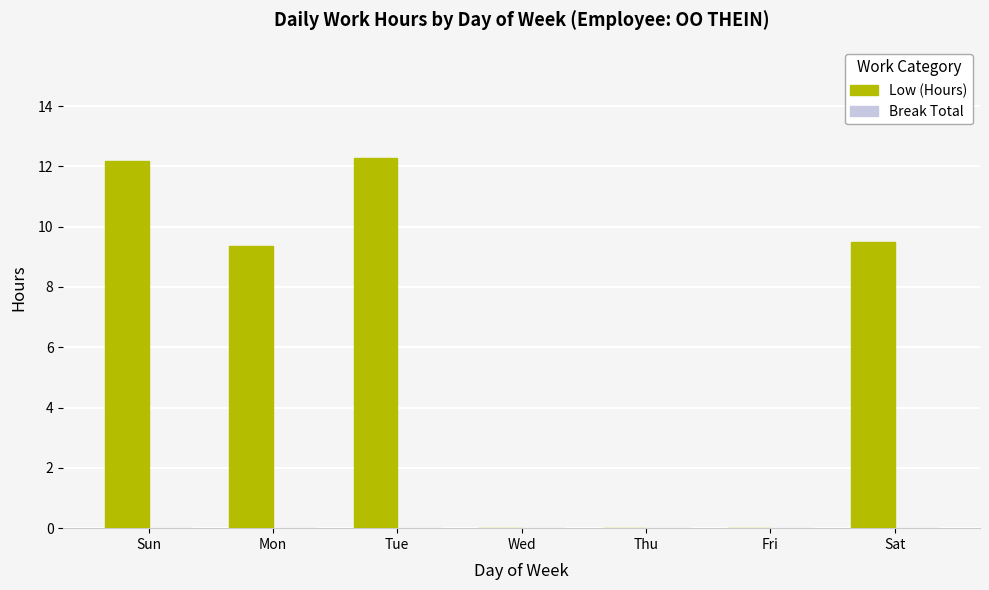

Read the value at Sun.

12.2